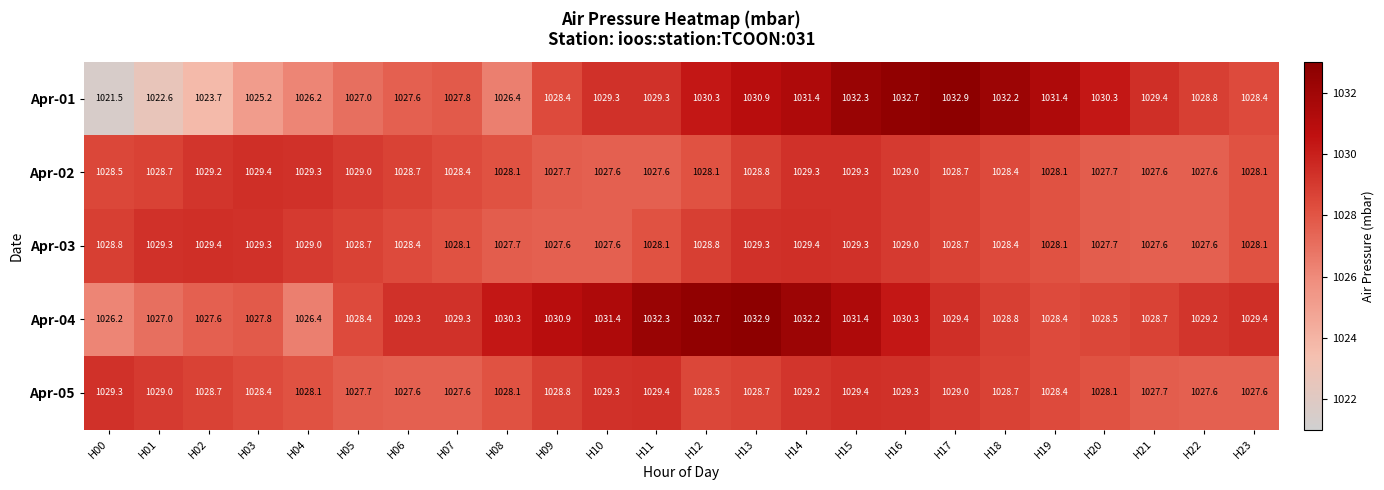

Is the value of Apr-01 at H08 greater than the value of Apr-03 at H15?

No